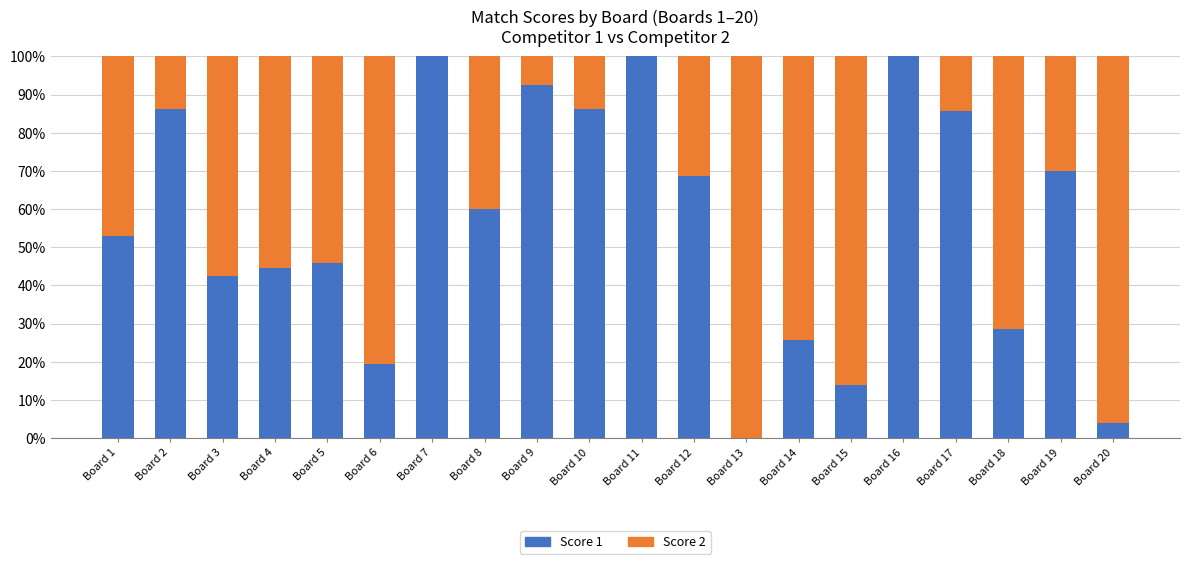

What is the sum of the Score 1 values at Board 8 and Board 12?

128.8